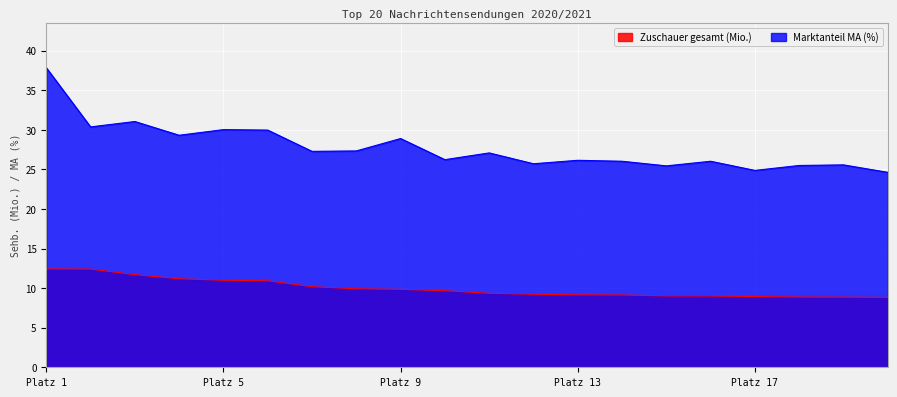

Reading left to right, what are all the values shown in this chart?

Zuschauer gesamt (Mio.): Platz 1=12.4	Platz 2=12.4	Platz 3=11.7	Platz 4=11.2	Platz 5=11.0	Platz 6=10.9	Platz 7=10.2	Platz 8=9.9	Platz 9=9.8	Platz 10=9.7	Platz 11=9.3	Platz 12=9.2	Platz 13=9.2	Platz 14=9.1	Platz 15=9.0	Platz 16=9.0	Platz 17=8.9	Platz 18=8.9	Platz 19=8.9	Platz 20=8.8
Marktanteil MA (%): Platz 1=37.8	Platz 2=30.4	Platz 3=31.0	Platz 4=29.3	Platz 5=30.0	Platz 6=30.0	Platz 7=27.3	Platz 8=27.3	Platz 9=28.9	Platz 10=26.2	Platz 11=27.1	Platz 12=25.7	Platz 13=26.1	Platz 14=26.0	Platz 15=25.4	Platz 16=26.0	Platz 17=24.9	Platz 18=25.5	Platz 19=25.6	Platz 20=24.6